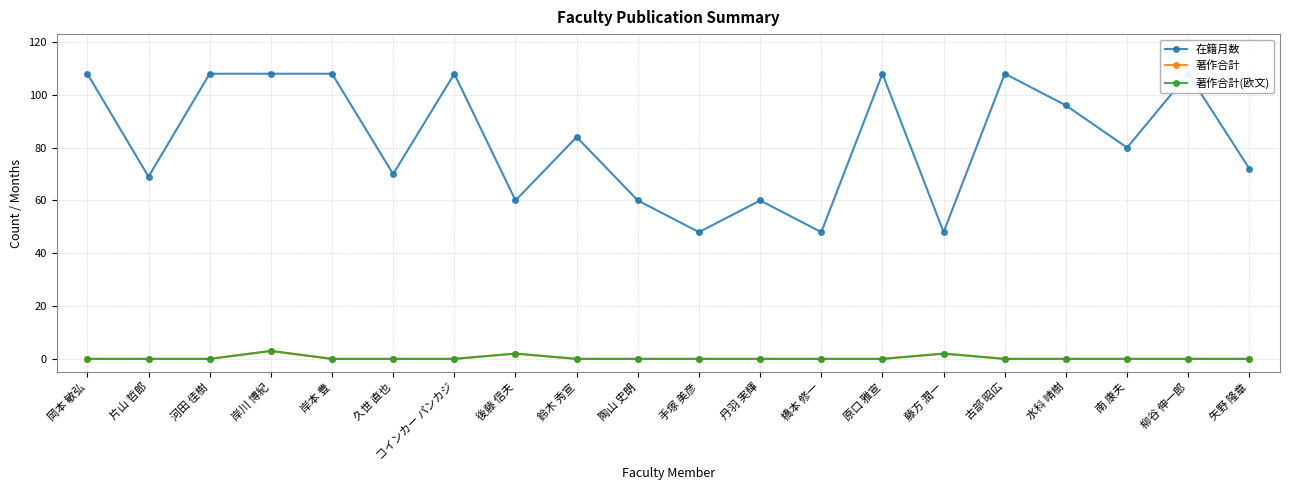

What value does the 在籍月数 series have at 鈴木 秀宣?

84